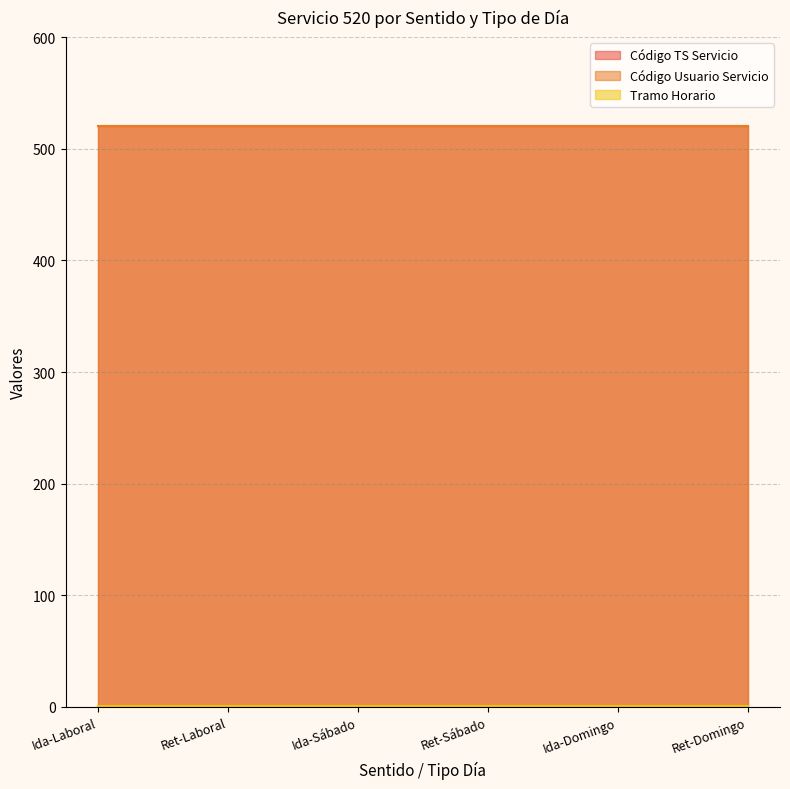

At Ret-Laboral, list the series in order from smallest to largest.

Tramo Horario, Código TS Servicio, Código Usuario Servicio